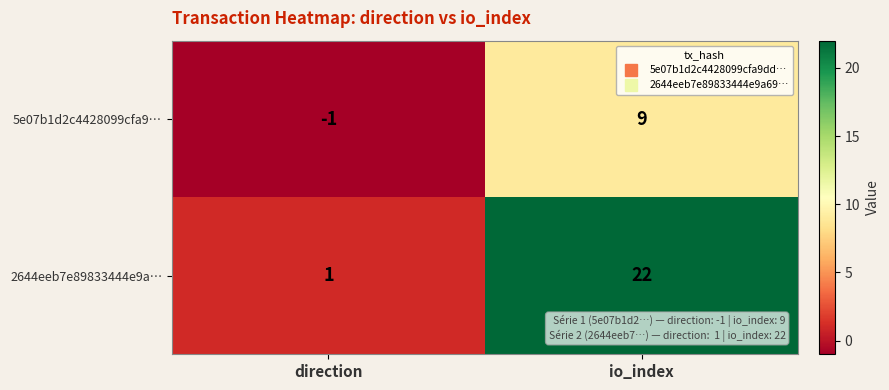

The 5e07b1d2c4428099cfa9… series shows -1 at direction. True or false?

True